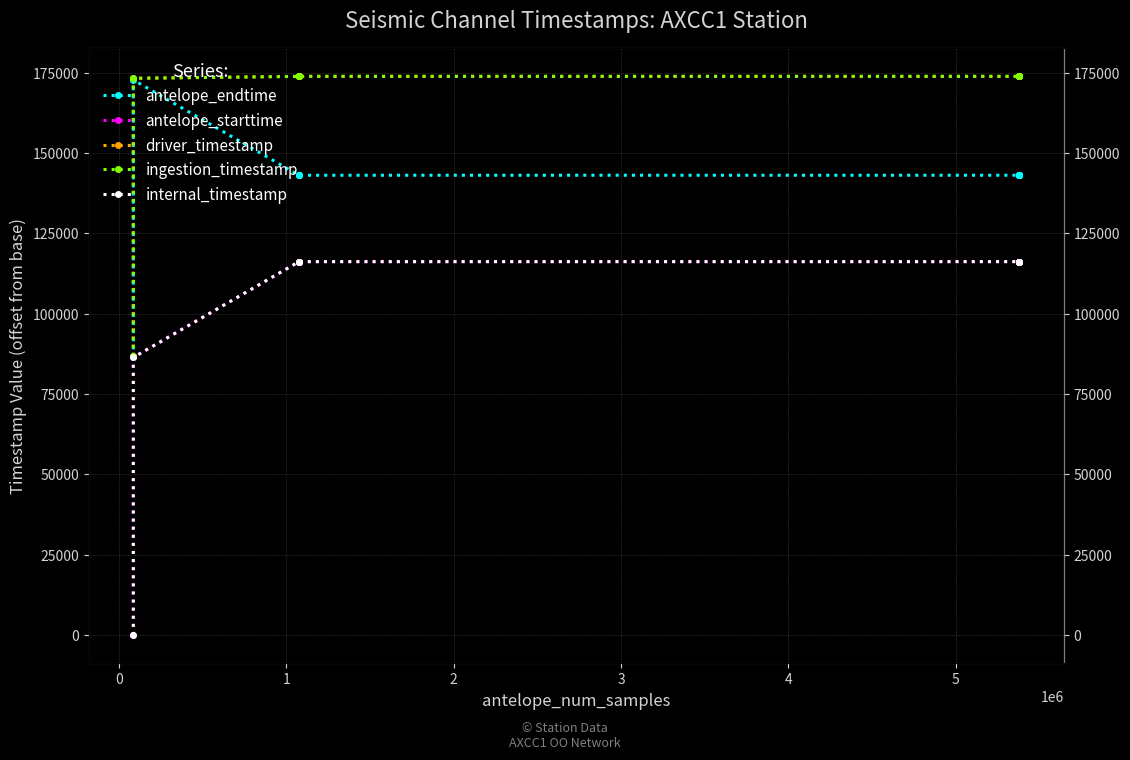

Is the value of internal_timestamp at −1 greater than the value of driver_timestamp at 1?

No